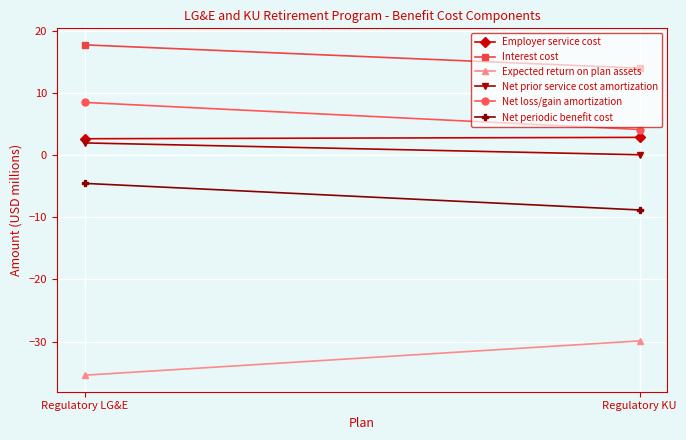

Which series has the largest range (max minus min)?

Expected return on plan assets